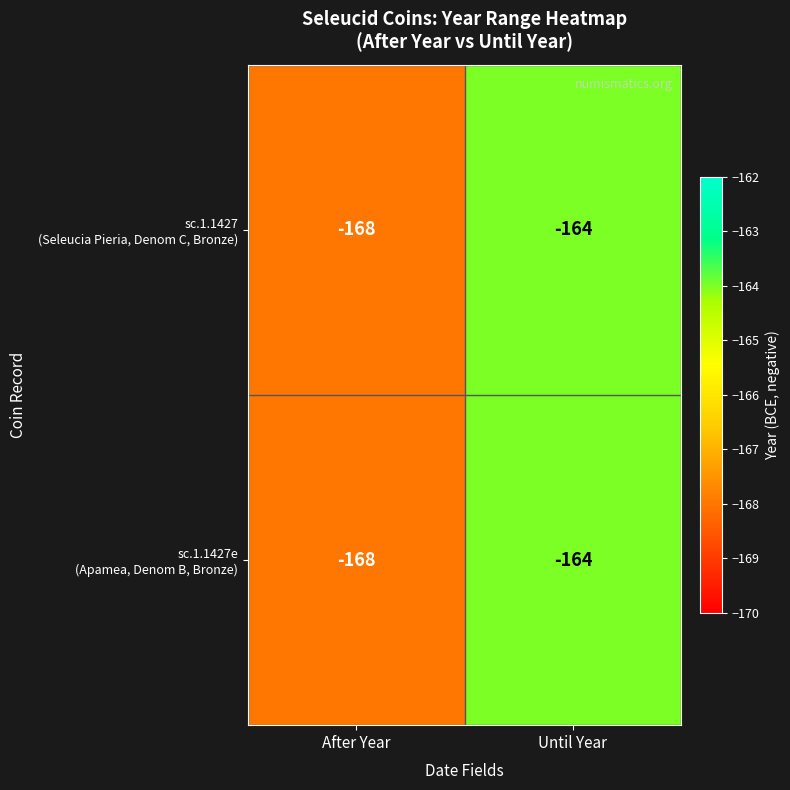

Which category has the highest value across all series?

Until Year